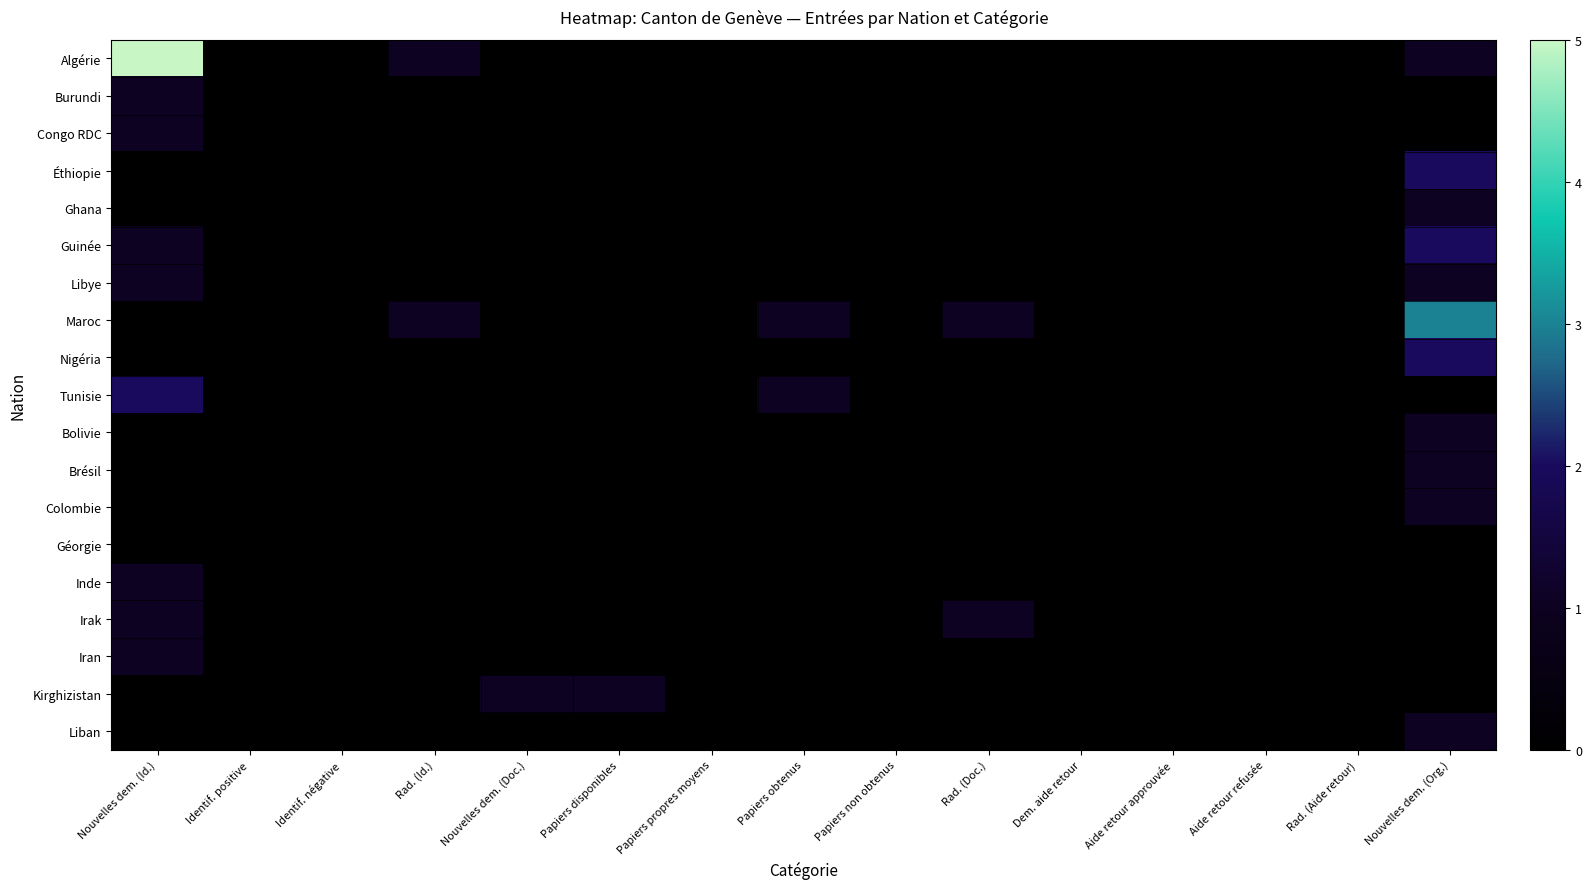

Reading left to right, transcribe all the data shown in this chart.

Algérie: Nouvelles dem. (Id.)=5	Identif. positive=0	Identif. négative=0	Rad. (Id.)=1	Nouvelles dem. (Doc.)=0	Papiers disponibles=0	Papiers propres moyens=0	Papiers obtenus=0	Papiers non obtenus=0	Rad. (Doc.)=0	Dem. aide retour=0	Aide retour approuvée=0	Aide retour refusée=0	Rad. (Aide retour)=0	Nouvelles dem. (Org.)=1
Burundi: Nouvelles dem. (Id.)=1	Identif. positive=0	Identif. négative=0	Rad. (Id.)=0	Nouvelles dem. (Doc.)=0	Papiers disponibles=0	Papiers propres moyens=0	Papiers obtenus=0	Papiers non obtenus=0	Rad. (Doc.)=0	Dem. aide retour=0	Aide retour approuvée=0	Aide retour refusée=0	Rad. (Aide retour)=0	Nouvelles dem. (Org.)=0
Congo RDC: Nouvelles dem. (Id.)=1	Identif. positive=0	Identif. négative=0	Rad. (Id.)=0	Nouvelles dem. (Doc.)=0	Papiers disponibles=0	Papiers propres moyens=0	Papiers obtenus=0	Papiers non obtenus=0	Rad. (Doc.)=0	Dem. aide retour=0	Aide retour approuvée=0	Aide retour refusée=0	Rad. (Aide retour)=0	Nouvelles dem. (Org.)=0
Éthiopie: Nouvelles dem. (Id.)=0	Identif. positive=0	Identif. négative=0	Rad. (Id.)=0	Nouvelles dem. (Doc.)=0	Papiers disponibles=0	Papiers propres moyens=0	Papiers obtenus=0	Papiers non obtenus=0	Rad. (Doc.)=0	Dem. aide retour=0	Aide retour approuvée=0	Aide retour refusée=0	Rad. (Aide retour)=0	Nouvelles dem. (Org.)=2
Ghana: Nouvelles dem. (Id.)=0	Identif. positive=0	Identif. négative=0	Rad. (Id.)=0	Nouvelles dem. (Doc.)=0	Papiers disponibles=0	Papiers propres moyens=0	Papiers obtenus=0	Papiers non obtenus=0	Rad. (Doc.)=0	Dem. aide retour=0	Aide retour approuvée=0	Aide retour refusée=0	Rad. (Aide retour)=0	Nouvelles dem. (Org.)=1
Guinée: Nouvelles dem. (Id.)=1	Identif. positive=0	Identif. négative=0	Rad. (Id.)=0	Nouvelles dem. (Doc.)=0	Papiers disponibles=0	Papiers propres moyens=0	Papiers obtenus=0	Papiers non obtenus=0	Rad. (Doc.)=0	Dem. aide retour=0	Aide retour approuvée=0	Aide retour refusée=0	Rad. (Aide retour)=0	Nouvelles dem. (Org.)=2
Libye: Nouvelles dem. (Id.)=1	Identif. positive=0	Identif. négative=0	Rad. (Id.)=0	Nouvelles dem. (Doc.)=0	Papiers disponibles=0	Papiers propres moyens=0	Papiers obtenus=0	Papiers non obtenus=0	Rad. (Doc.)=0	Dem. aide retour=0	Aide retour approuvée=0	Aide retour refusée=0	Rad. (Aide retour)=0	Nouvelles dem. (Org.)=1
Maroc: Nouvelles dem. (Id.)=0	Identif. positive=0	Identif. négative=0	Rad. (Id.)=1	Nouvelles dem. (Doc.)=0	Papiers disponibles=0	Papiers propres moyens=0	Papiers obtenus=1	Papiers non obtenus=0	Rad. (Doc.)=1	Dem. aide retour=0	Aide retour approuvée=0	Aide retour refusée=0	Rad. (Aide retour)=0	Nouvelles dem. (Org.)=3
Nigéria: Nouvelles dem. (Id.)=0	Identif. positive=0	Identif. négative=0	Rad. (Id.)=0	Nouvelles dem. (Doc.)=0	Papiers disponibles=0	Papiers propres moyens=0	Papiers obtenus=0	Papiers non obtenus=0	Rad. (Doc.)=0	Dem. aide retour=0	Aide retour approuvée=0	Aide retour refusée=0	Rad. (Aide retour)=0	Nouvelles dem. (Org.)=2
Tunisie: Nouvelles dem. (Id.)=2	Identif. positive=0	Identif. négative=0	Rad. (Id.)=0	Nouvelles dem. (Doc.)=0	Papiers disponibles=0	Papiers propres moyens=0	Papiers obtenus=1	Papiers non obtenus=0	Rad. (Doc.)=0	Dem. aide retour=0	Aide retour approuvée=0	Aide retour refusée=0	Rad. (Aide retour)=0	Nouvelles dem. (Org.)=0
Bolivie: Nouvelles dem. (Id.)=0	Identif. positive=0	Identif. négative=0	Rad. (Id.)=0	Nouvelles dem. (Doc.)=0	Papiers disponibles=0	Papiers propres moyens=0	Papiers obtenus=0	Papiers non obtenus=0	Rad. (Doc.)=0	Dem. aide retour=0	Aide retour approuvée=0	Aide retour refusée=0	Rad. (Aide retour)=0	Nouvelles dem. (Org.)=1
Brésil: Nouvelles dem. (Id.)=0	Identif. positive=0	Identif. négative=0	Rad. (Id.)=0	Nouvelles dem. (Doc.)=0	Papiers disponibles=0	Papiers propres moyens=0	Papiers obtenus=0	Papiers non obtenus=0	Rad. (Doc.)=0	Dem. aide retour=0	Aide retour approuvée=0	Aide retour refusée=0	Rad. (Aide retour)=0	Nouvelles dem. (Org.)=1
Colombie: Nouvelles dem. (Id.)=0	Identif. positive=0	Identif. négative=0	Rad. (Id.)=0	Nouvelles dem. (Doc.)=0	Papiers disponibles=0	Papiers propres moyens=0	Papiers obtenus=0	Papiers non obtenus=0	Rad. (Doc.)=0	Dem. aide retour=0	Aide retour approuvée=0	Aide retour refusée=0	Rad. (Aide retour)=0	Nouvelles dem. (Org.)=1
Géorgie: Nouvelles dem. (Id.)=0	Identif. positive=0	Identif. négative=0	Rad. (Id.)=0	Nouvelles dem. (Doc.)=0	Papiers disponibles=0	Papiers propres moyens=0	Papiers obtenus=0	Papiers non obtenus=0	Rad. (Doc.)=0	Dem. aide retour=0	Aide retour approuvée=0	Aide retour refusée=0	Rad. (Aide retour)=0	Nouvelles dem. (Org.)=0
Inde: Nouvelles dem. (Id.)=1	Identif. positive=0	Identif. négative=0	Rad. (Id.)=0	Nouvelles dem. (Doc.)=0	Papiers disponibles=0	Papiers propres moyens=0	Papiers obtenus=0	Papiers non obtenus=0	Rad. (Doc.)=0	Dem. aide retour=0	Aide retour approuvée=0	Aide retour refusée=0	Rad. (Aide retour)=0	Nouvelles dem. (Org.)=0
Irak: Nouvelles dem. (Id.)=1	Identif. positive=0	Identif. négative=0	Rad. (Id.)=0	Nouvelles dem. (Doc.)=0	Papiers disponibles=0	Papiers propres moyens=0	Papiers obtenus=0	Papiers non obtenus=0	Rad. (Doc.)=1	Dem. aide retour=0	Aide retour approuvée=0	Aide retour refusée=0	Rad. (Aide retour)=0	Nouvelles dem. (Org.)=0
Iran: Nouvelles dem. (Id.)=1	Identif. positive=0	Identif. négative=0	Rad. (Id.)=0	Nouvelles dem. (Doc.)=0	Papiers disponibles=0	Papiers propres moyens=0	Papiers obtenus=0	Papiers non obtenus=0	Rad. (Doc.)=0	Dem. aide retour=0	Aide retour approuvée=0	Aide retour refusée=0	Rad. (Aide retour)=0	Nouvelles dem. (Org.)=0
Kirghizistan: Nouvelles dem. (Id.)=0	Identif. positive=0	Identif. négative=0	Rad. (Id.)=0	Nouvelles dem. (Doc.)=1	Papiers disponibles=1	Papiers propres moyens=0	Papiers obtenus=0	Papiers non obtenus=0	Rad. (Doc.)=0	Dem. aide retour=0	Aide retour approuvée=0	Aide retour refusée=0	Rad. (Aide retour)=0	Nouvelles dem. (Org.)=0
Liban: Nouvelles dem. (Id.)=0	Identif. positive=0	Identif. négative=0	Rad. (Id.)=0	Nouvelles dem. (Doc.)=0	Papiers disponibles=0	Papiers propres moyens=0	Papiers obtenus=0	Papiers non obtenus=0	Rad. (Doc.)=0	Dem. aide retour=0	Aide retour approuvée=0	Aide retour refusée=0	Rad. (Aide retour)=0	Nouvelles dem. (Org.)=1